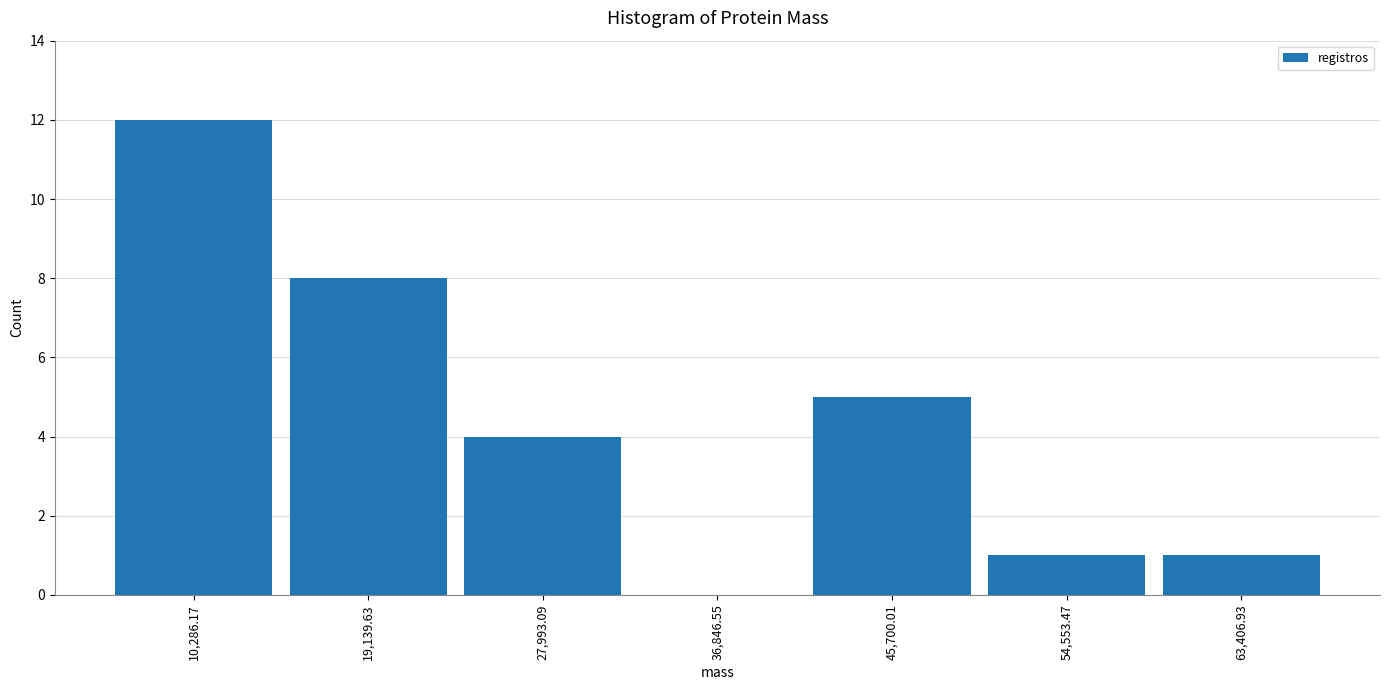

Which range on the x-axis has the tallest bar?

6000 to 15000